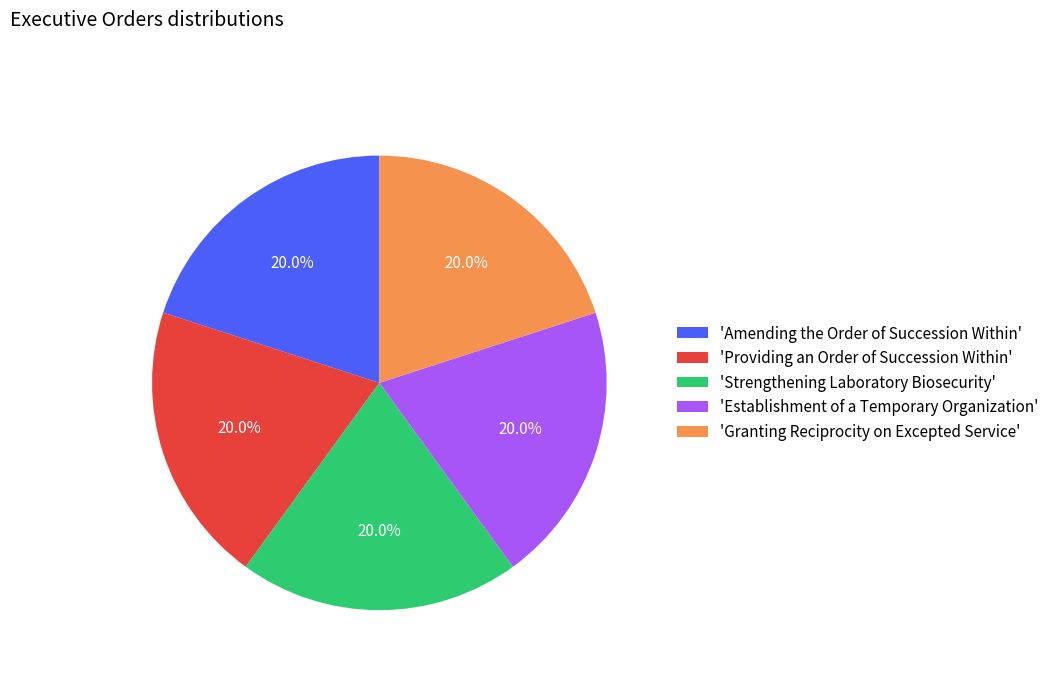

What is the ratio of the value at 'Providing an Order of Succession Within' to the value at 'Granting Reciprocity on Excepted Service'?

1.0